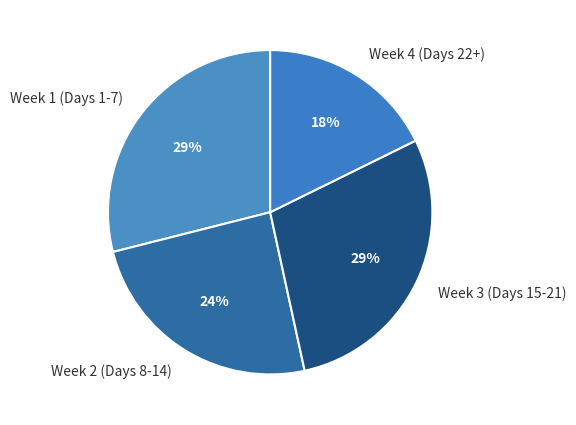

Do Week 4 (Days 22+) and Week 3 (Days 15-21) together represent more than half of the pie?

No